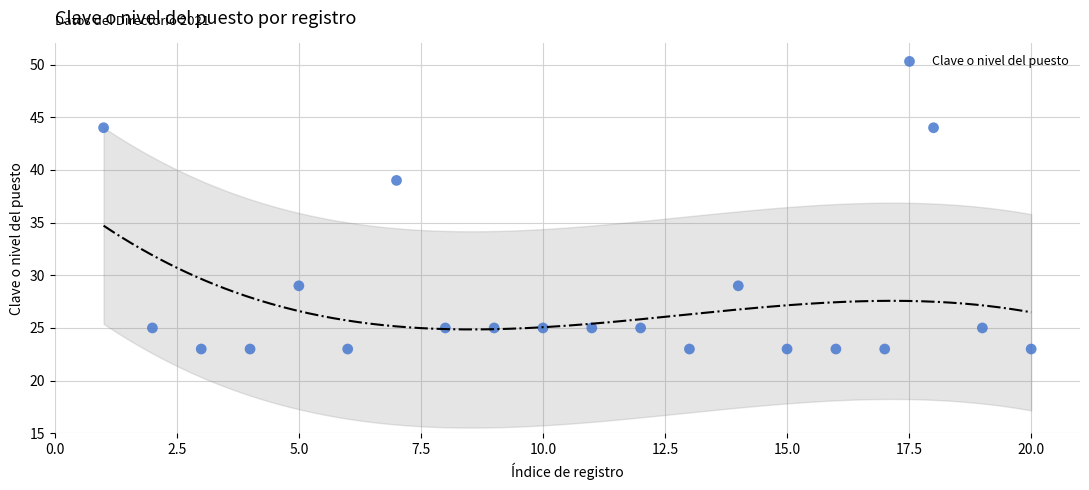

What is the range of X values (max minus min)?

19